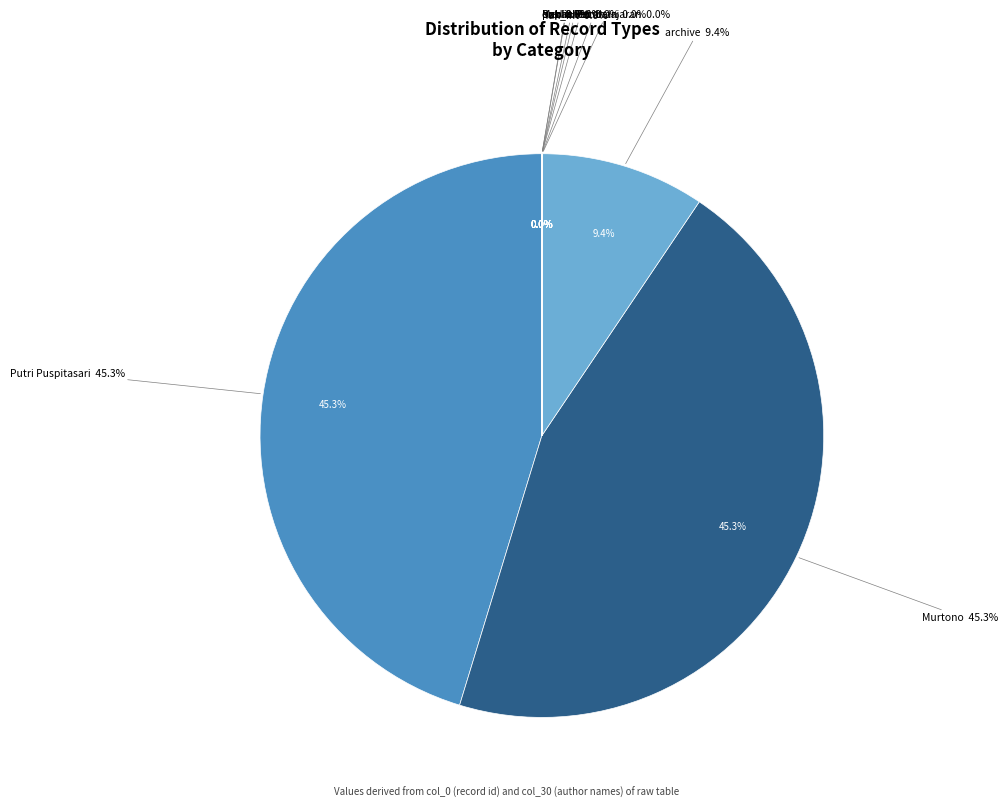

Rank the categories by value from highest to lowest.

Putri Puspitasari, Murtono, archive, Media Pembelajaran, Papan Pecahan, pub, hak_int, dok, public, published